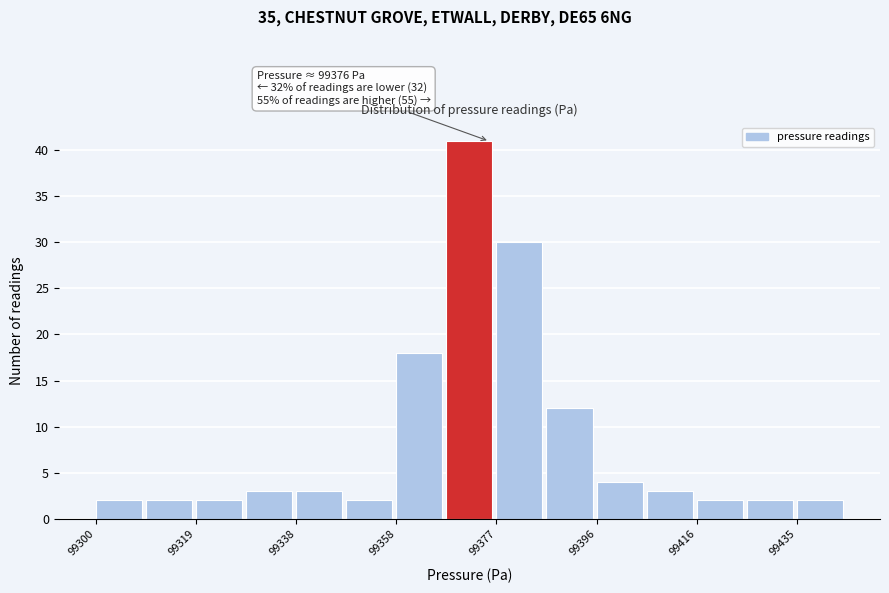

Which range on the x-axis has the tallest bar?

99368 to 99378